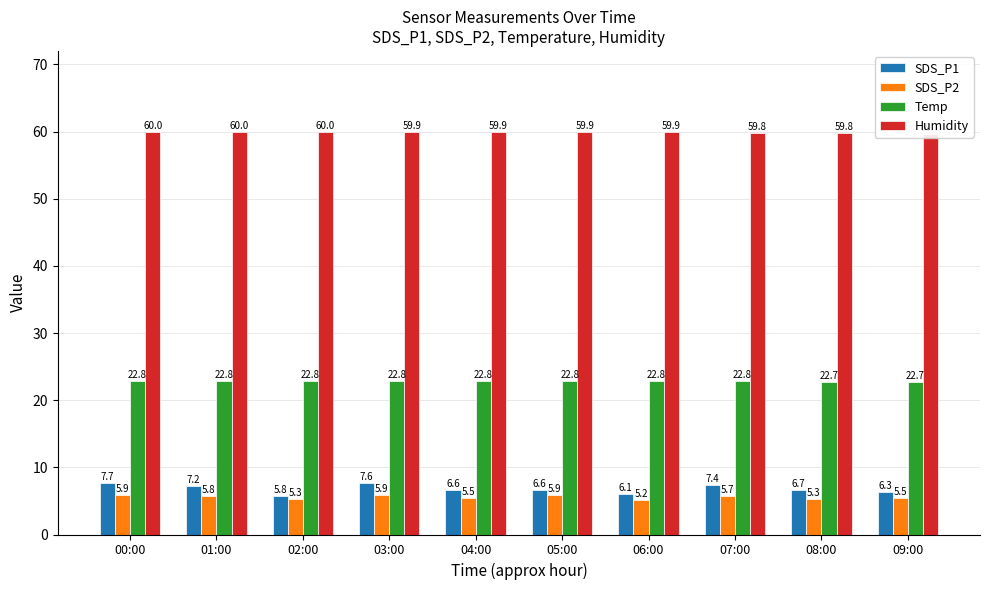

The value of Temp at 05:00 is 22.8. True or false?

True